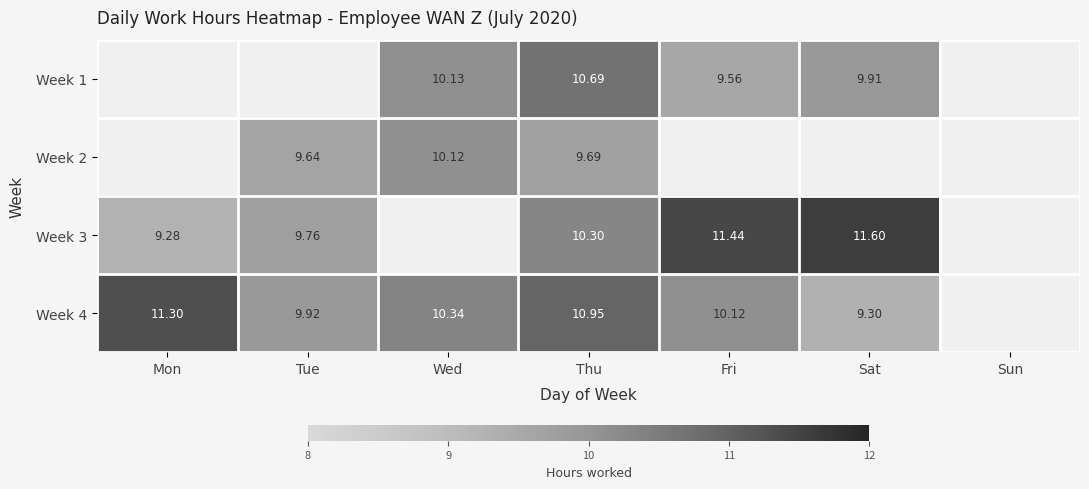

What is the difference between the highest and lowest values at Sat?

2.3